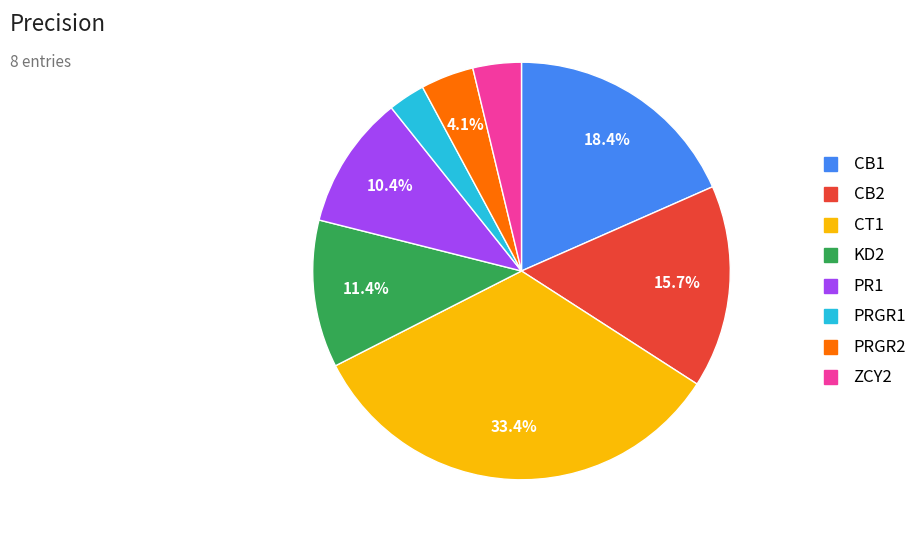

Does PRGR2 account for over 50% of the chart?

No